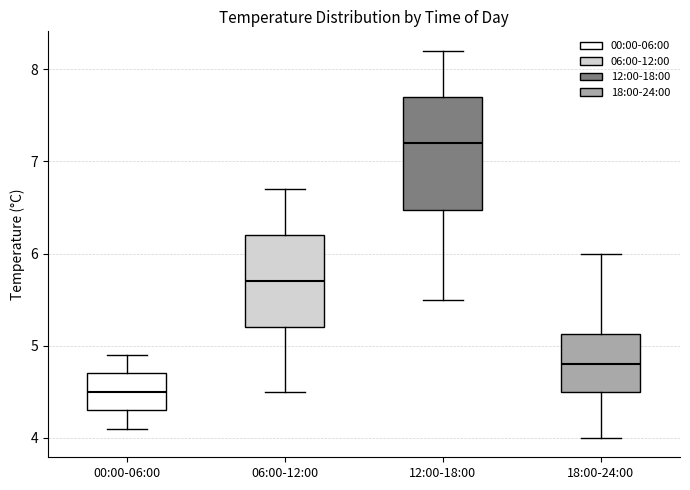

Reading left to right, transcribe this box plot: for each box, give where its median line is, the range the box spans, and where its two whiskers end, as read against the y-axis. The values are not printed on the chart, so give them approximately, as read against the axis.

00:00-06:00: median 4.5, box 4.3 to 4.7, whiskers 4.1 to 4.9
06:00-12:00: median 5.7, box 5.2 to 6.2, whiskers 4.5 to 6.7
12:00-18:00: median 7.2, box 6.5 to 7.7, whiskers 5.5 to 8.2
18:00-24:00: median 4.8, box 4.5 to 5.1, whiskers 4.0 to 6.0